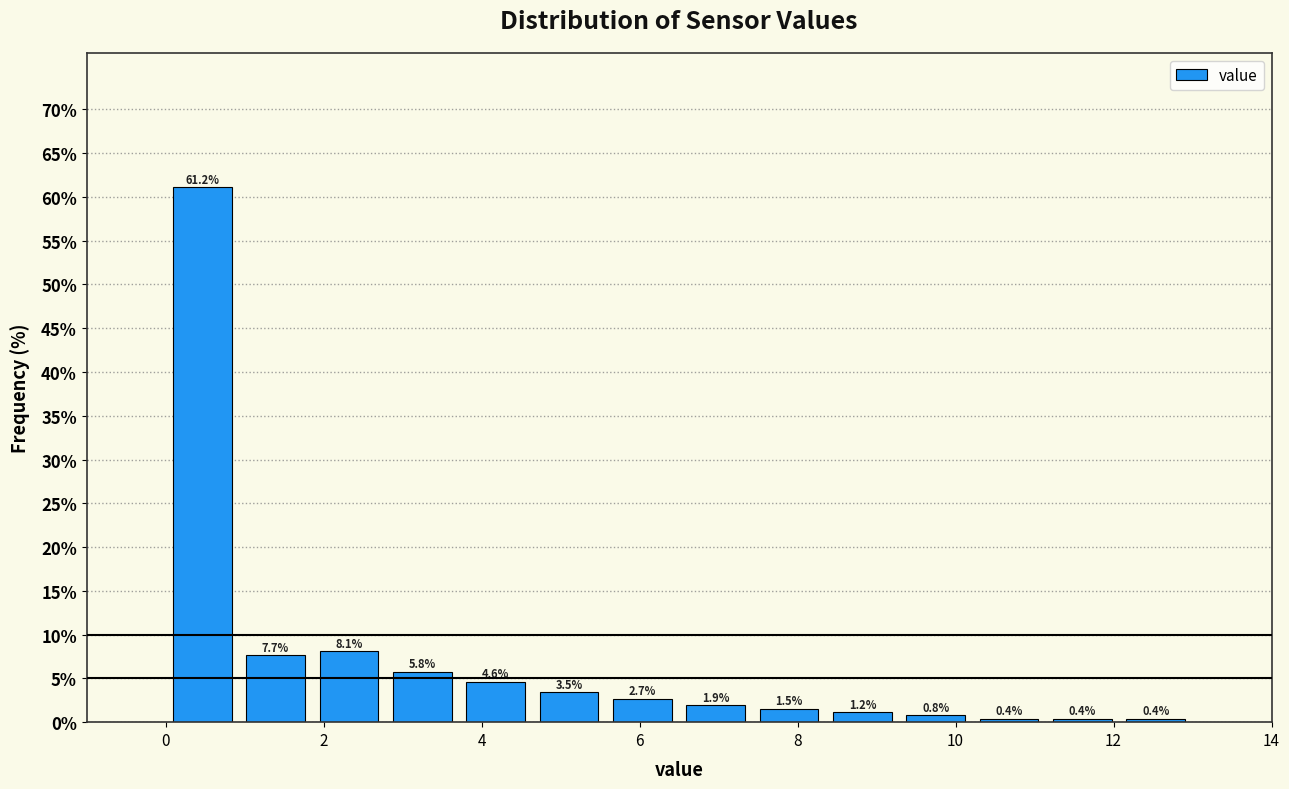

Reading left to right, list every bar in this chart as the range it spans on the x-axis followed by its height. The bar edges are not printed on the chart, so give them approximately, as read against the axis.

0.0 to 1.0: 61.2
1.0 to 1.8: 7.7
1.8 to 2.8: 8.1
2.8 to 3.8: 5.8
3.8 to 4.6: 4.6
4.6 to 5.6: 3.5
5.6 to 6.6: 2.7
6.6 to 7.4: 1.9
7.4 to 8.4: 1.5
8.4 to 9.2: 1.2
9.2 to 10.2: 0.8
10.2 to 11.2: 0.4
11.2 to 12.0: 0.4
12.0 to 13.0: 0.4